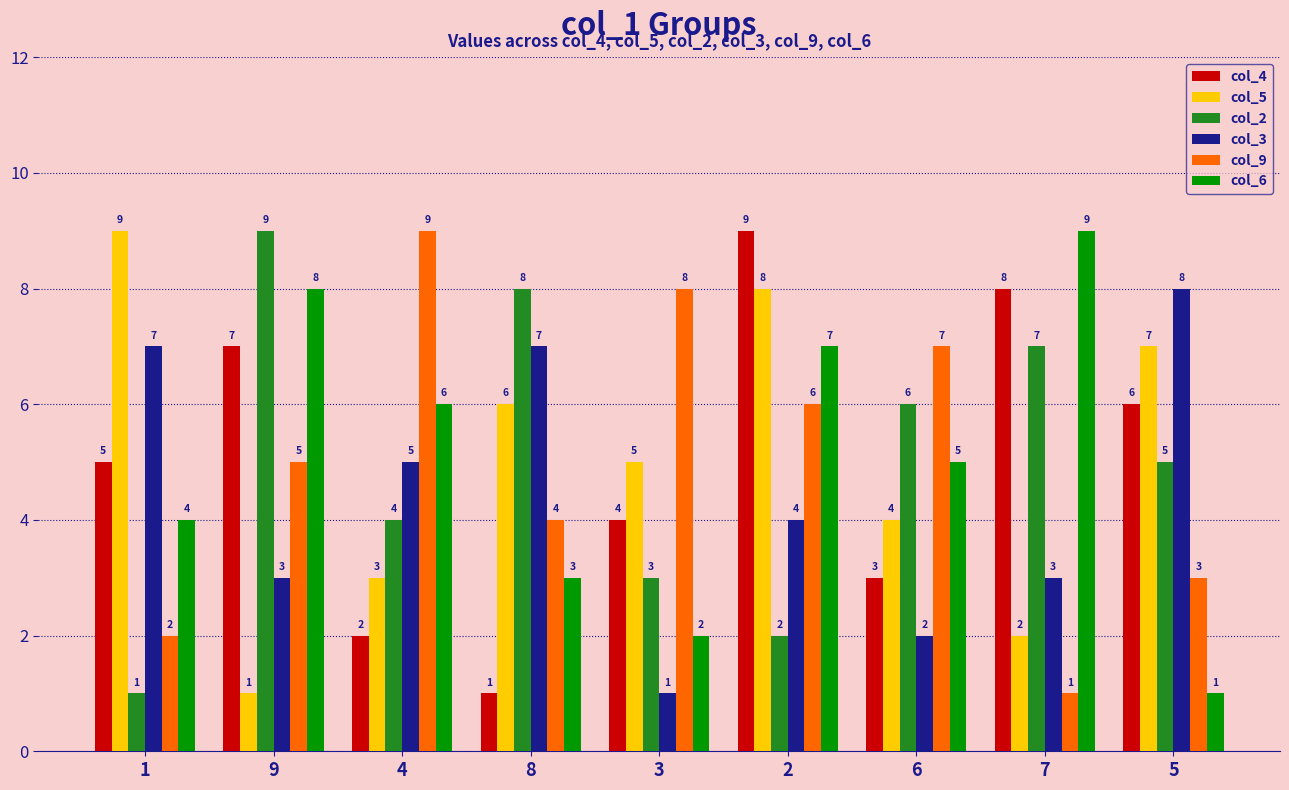

What is the smallest value displayed?

1